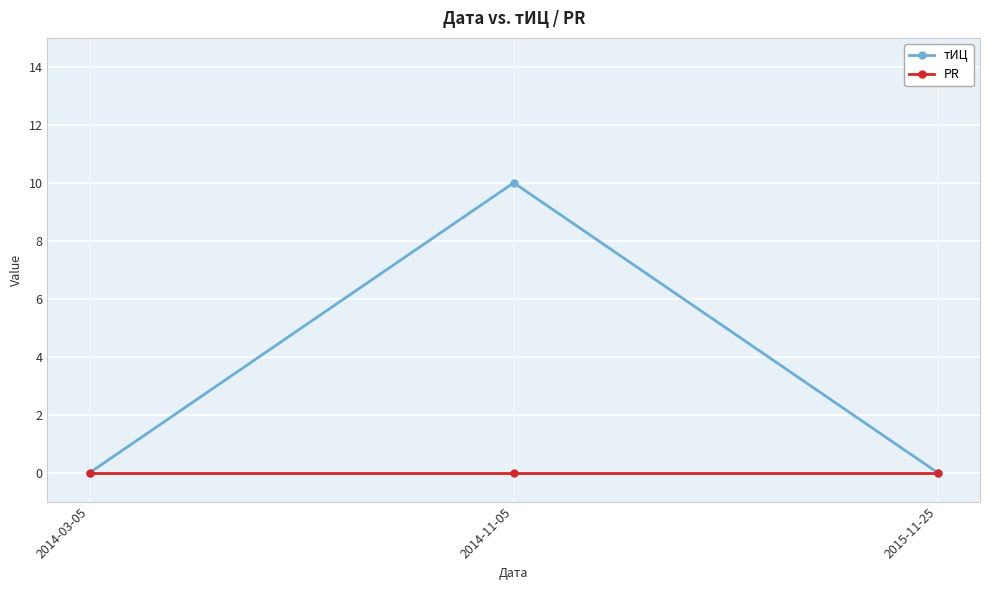

At which label does тИЦ reach its peak?

2014-11-05